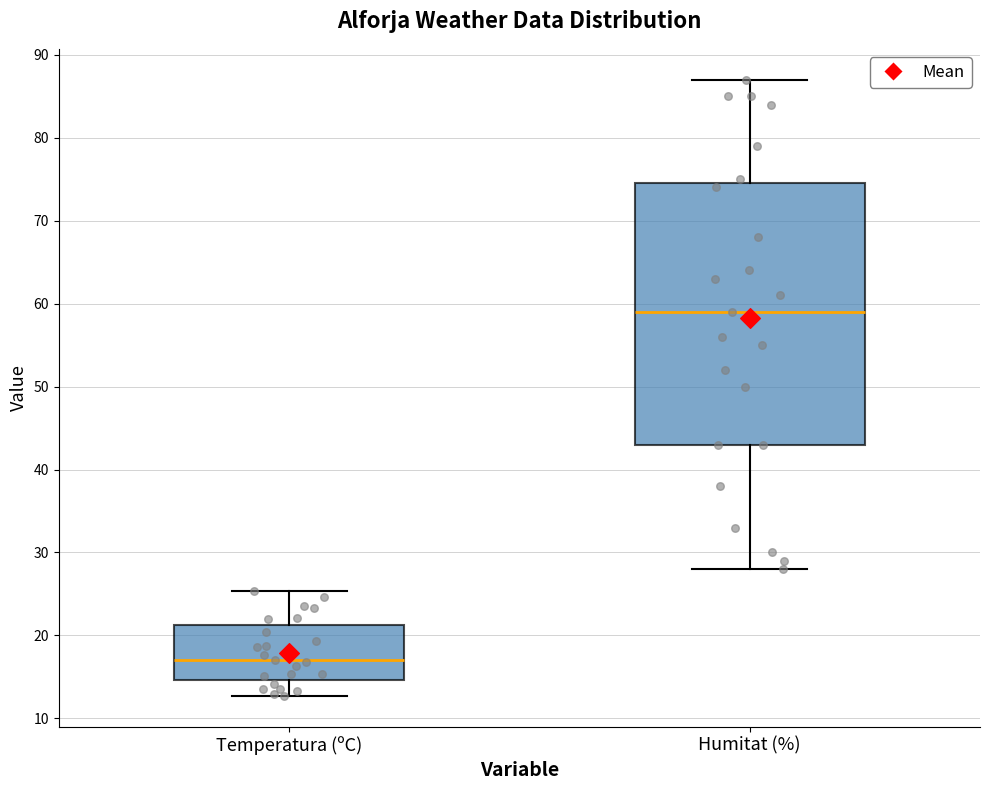

Reading left to right, read every box against the y-axis: the position of its median line, the range the box covers, and the ends of its whiskers. The values are not printed on the chart, so give them approximately, as read against the axis.

Temperatura (ºC): median 17, box 15 to 21, whiskers 13 to 25
Humitat (%): median 59, box 43 to 75, whiskers 28 to 87